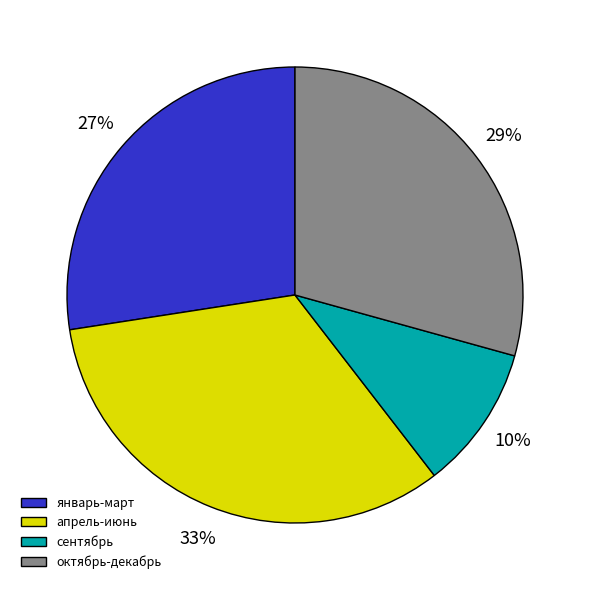

Is the sum of апрель-июнь and январь-март greater than half?

Yes